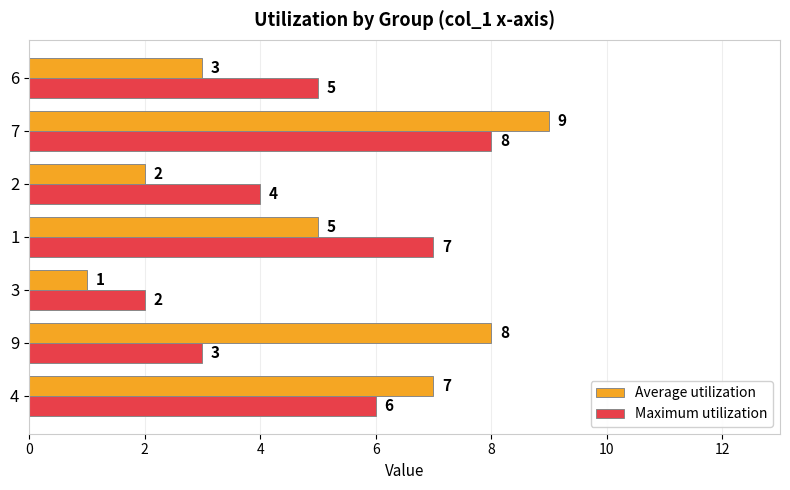

How many Average utilization values are between 2 and 8?

5